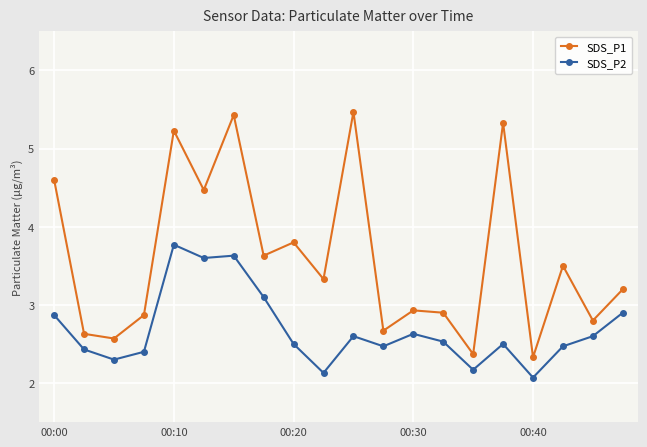

Does the chart display data point markers on the line(s)?

Yes